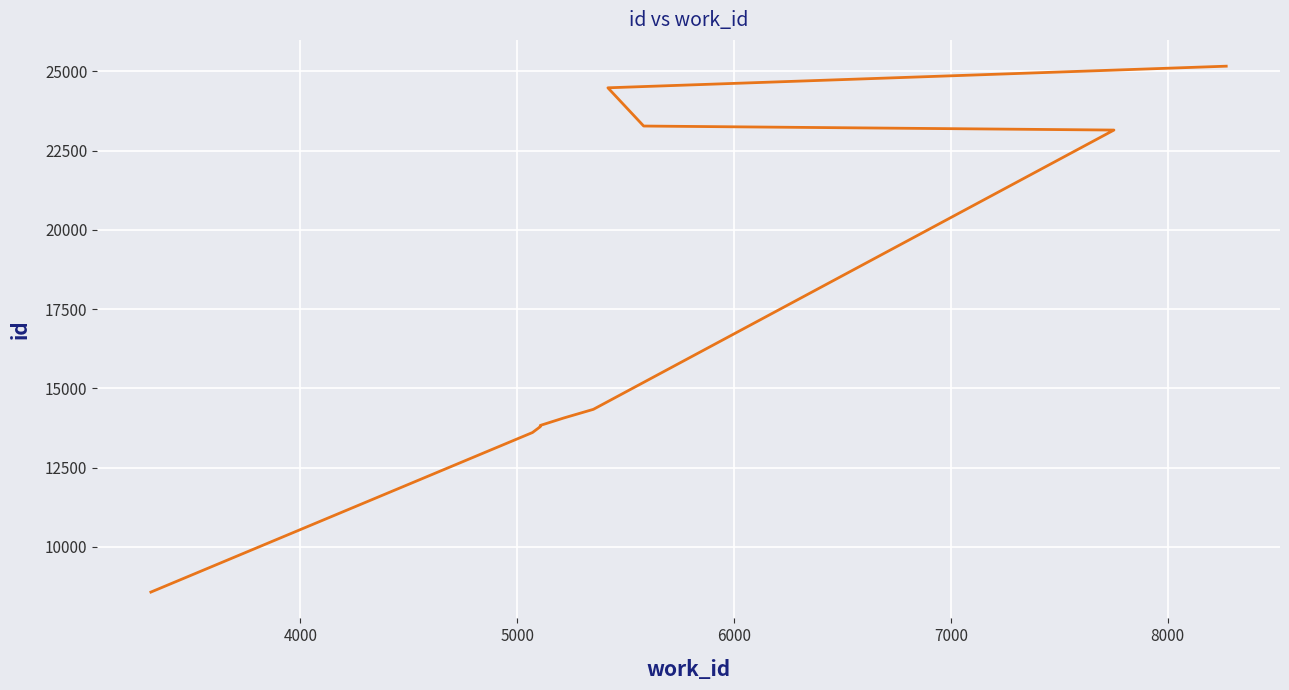

What is the average value?

17429